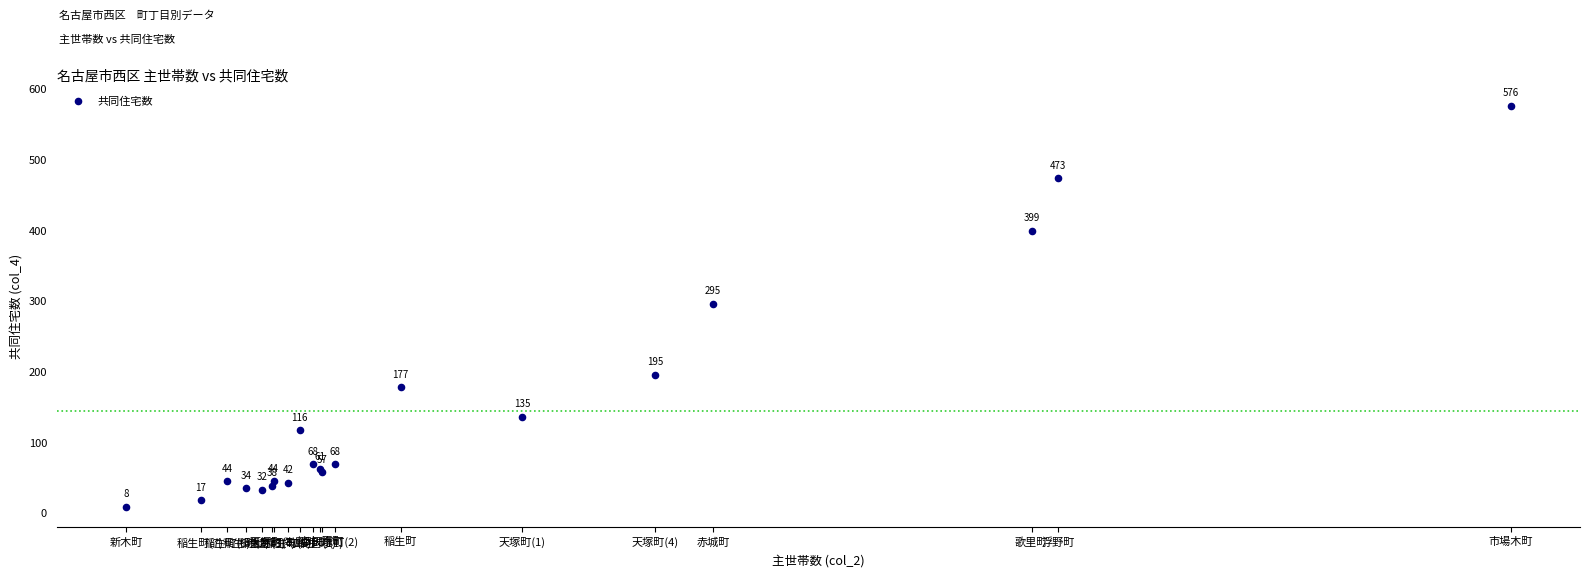

What Y value in the scatter plot is closest to 292?

295